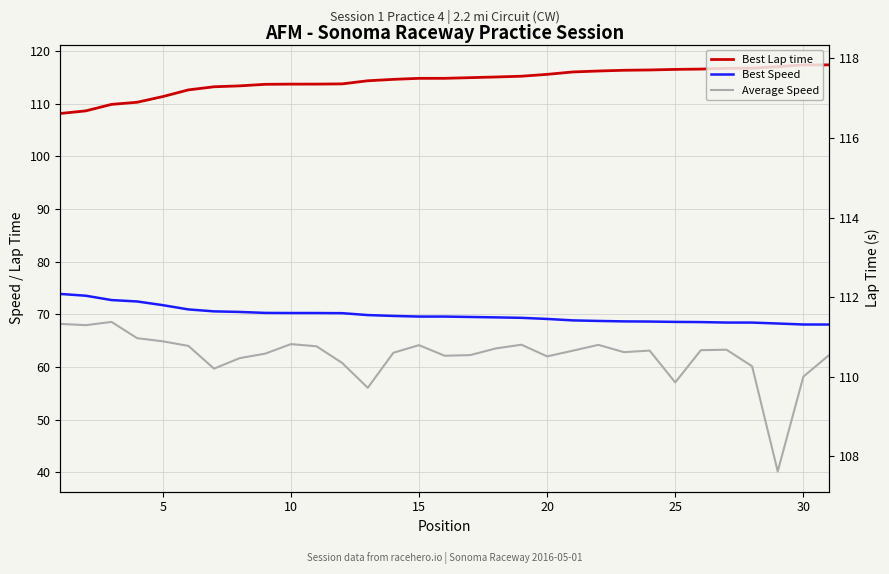

Reading left to right, transcribe all the data shown in this chart.

Best Lap time: 108.1	108.6	109.8	110.2	111.3	112.6	113.2	113.4	113.7	113.7	113.7	113.7	114.3	114.6	114.8	114.8	114.9	115.0	115.2	115.5	116.0	116.2	116.3	116.4	116.5	116.5	116.7	116.7	117.0	117.3	117.3
Best Speed: 73.9	73.5	72.7	72.4	71.7	70.9	70.5	70.4	70.3	70.2	70.2	70.2	69.8	69.7	69.6	69.6	69.5	69.4	69.3	69.1	68.8	68.7	68.6	68.6	68.5	68.5	68.4	68.4	68.2	68.1	68.0
Average Speed: 68.2	67.9	68.5	65.5	64.9	64.0	59.7	61.7	62.5	64.3	63.9	60.8	56.0	62.7	64.1	62.1	62.2	63.5	64.2	62.0	63.1	64.2	62.8	63.1	57.1	63.2	63.3	60.1	40.2	58.1	62.2